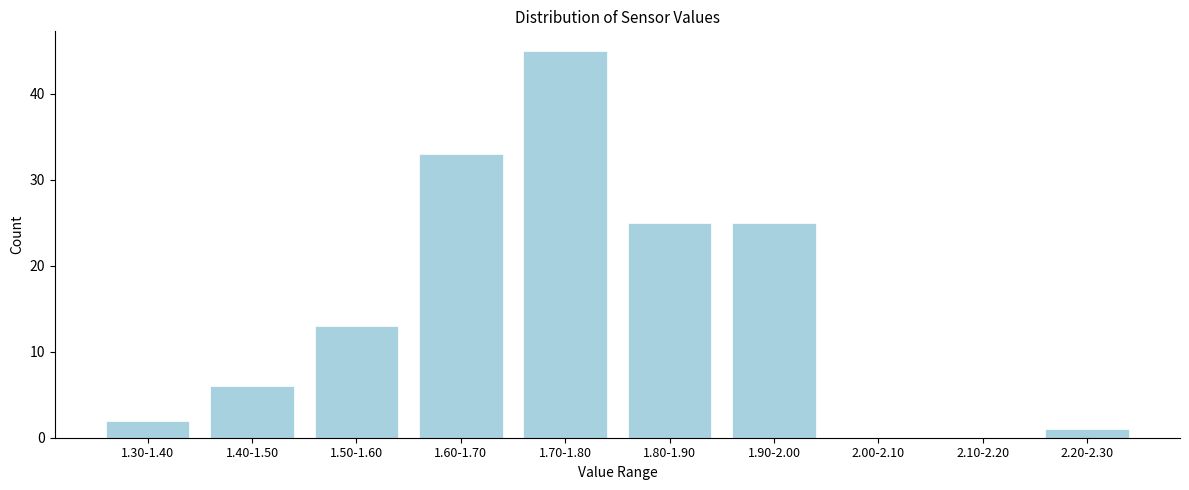

Reading left to right, extract all data points from this chart.

1.30-1.40=2	1.40-1.50=6	1.50-1.60=13	1.60-1.70=33	1.70-1.80=45	1.80-1.90=25	1.90-2.00=25	2.00-2.10=0	2.10-2.20=0	2.20-2.30=1